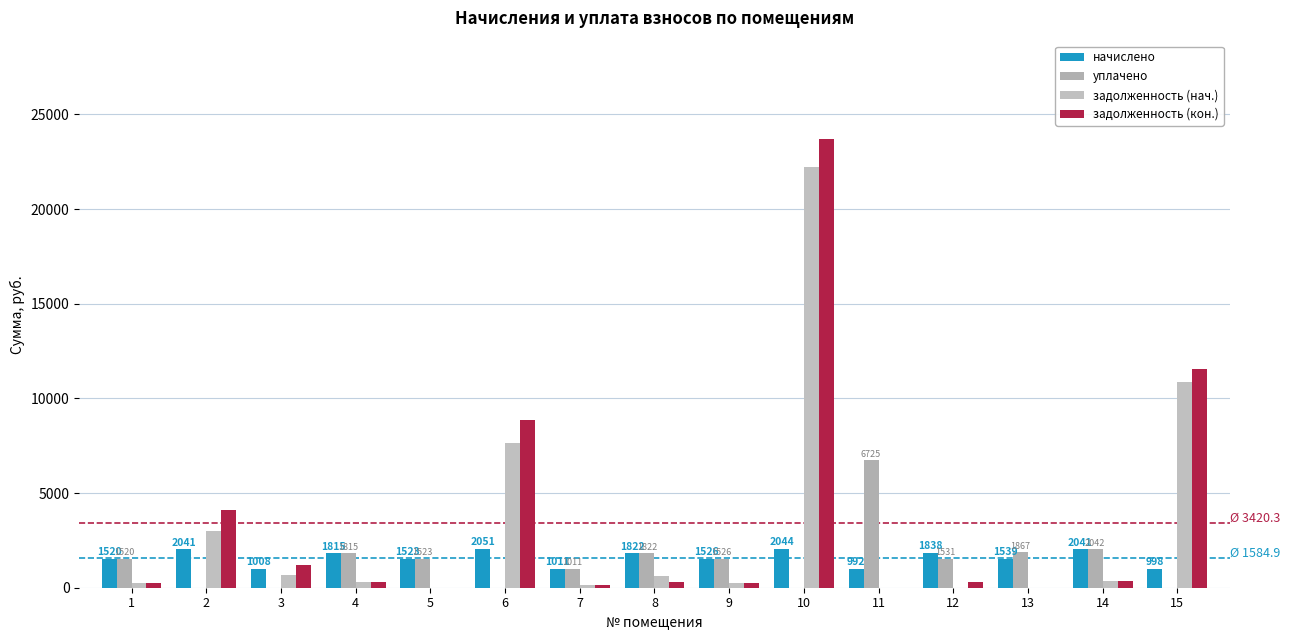

At how many categories does at least one series exceed 20751?

1